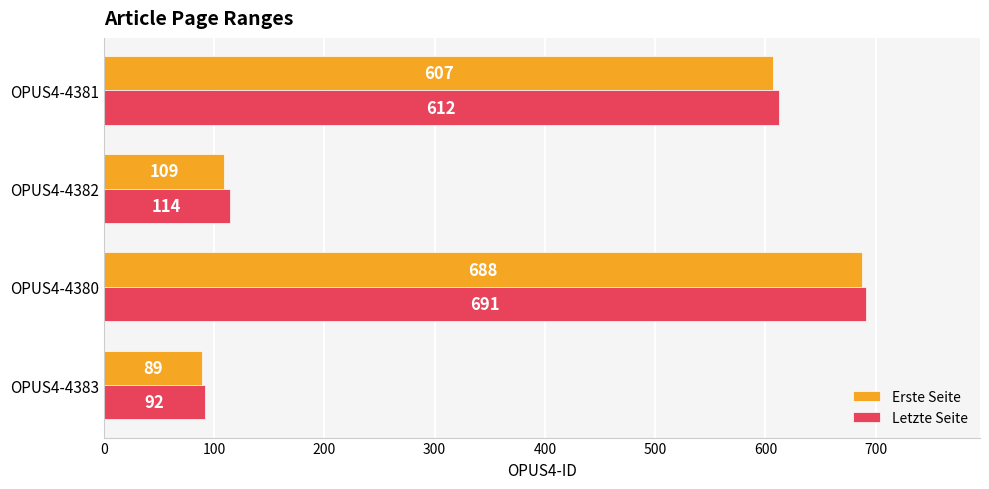

What is the average value of the Letzte Seite series?

377